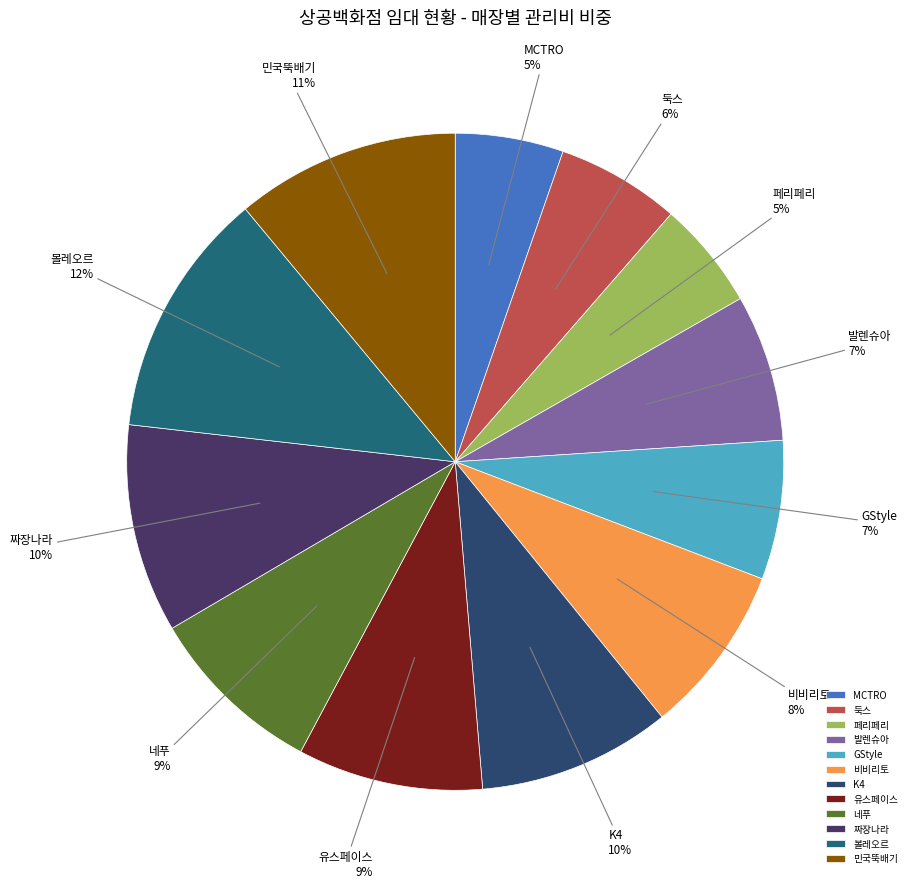

Is it true that 유스페이스 is 9% of the pie?

True